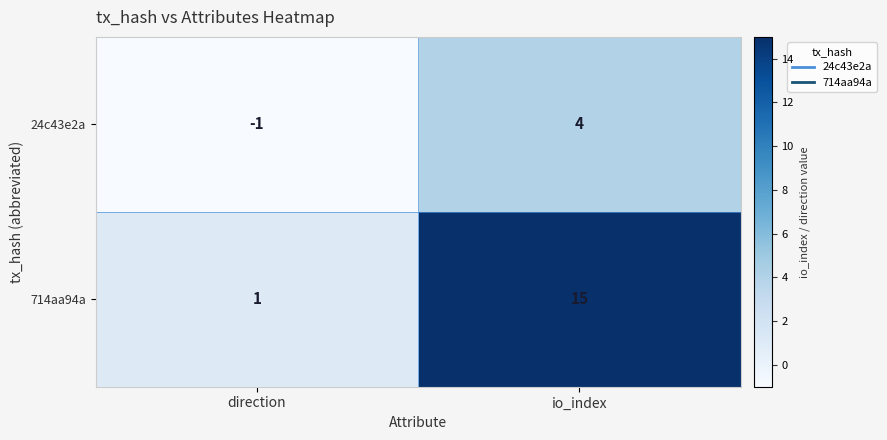

At io_index, list the series in order from largest to smallest.

714aa94a, 24c43e2a